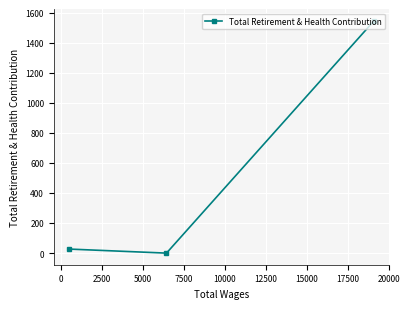

How many lines are shown in the chart?

1